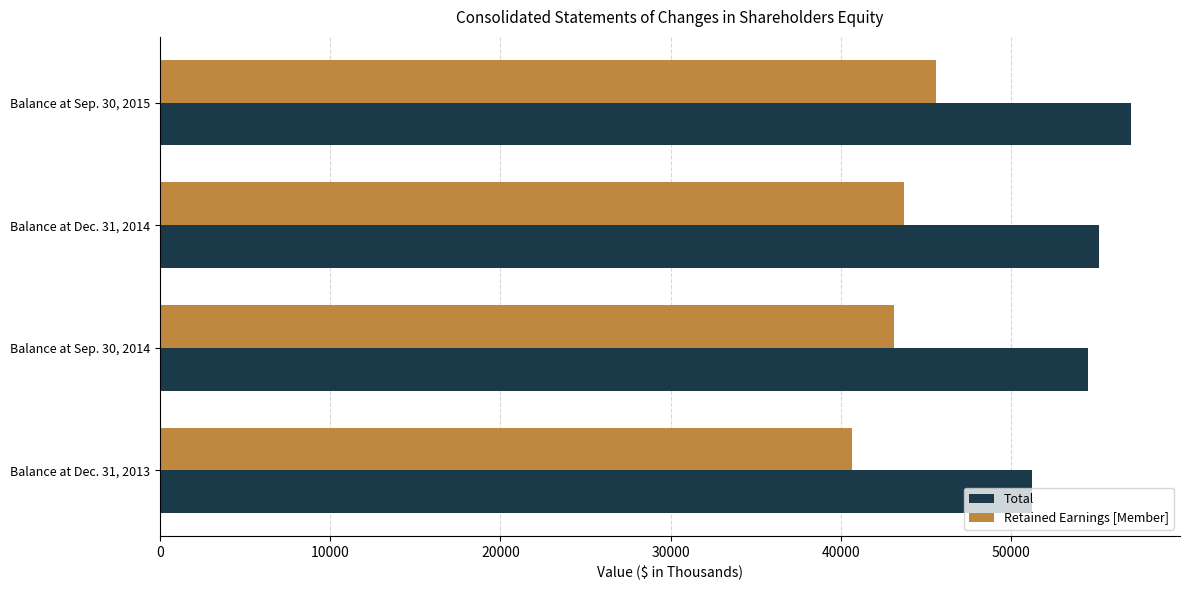

At how many categories does at least one series exceed 49665?

4